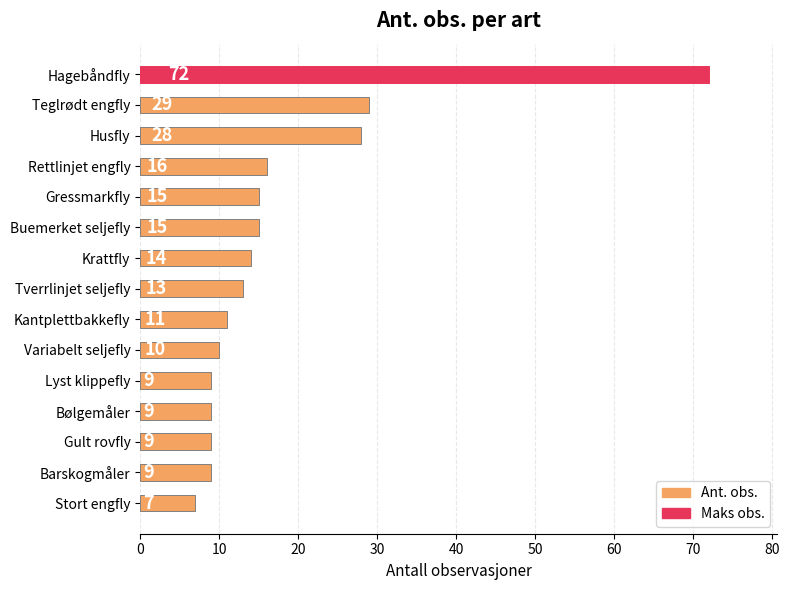

Reading top to bottom, extract all data points from this chart.

72	29	28	16	15	15	14	13	11	10	9	9	9	9	7